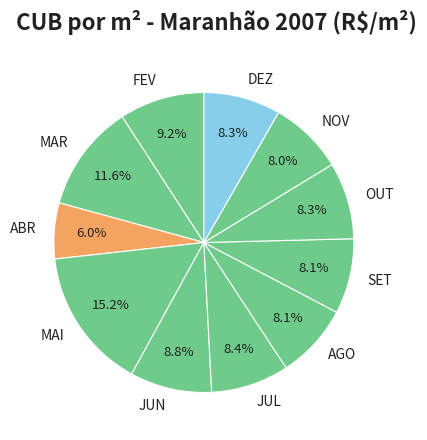

Approximately how many times larger is the value at JUN compared to OUT?

1.1